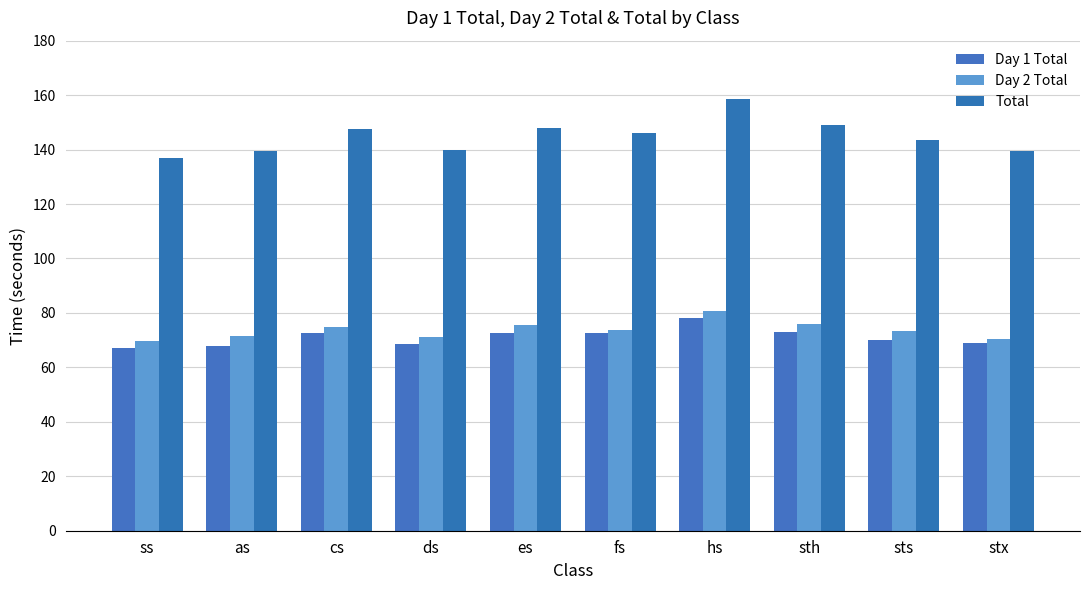

How many distinct data groups are displayed?

3